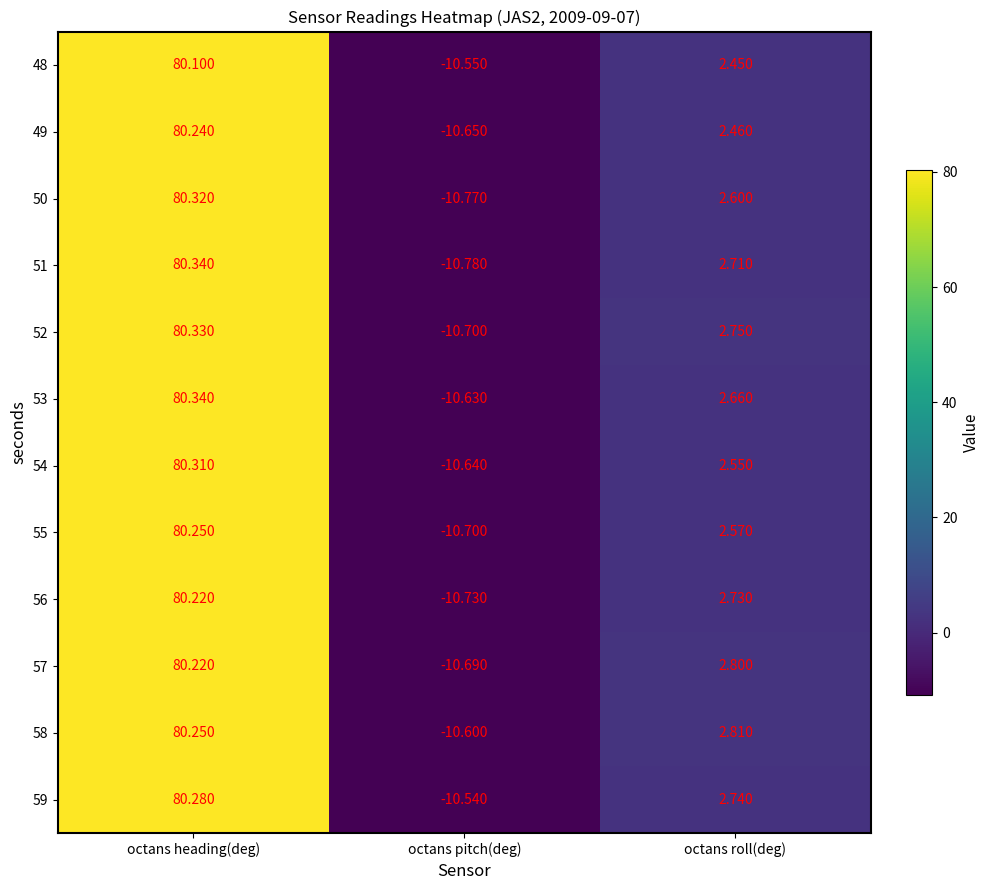

What is the minimum value shown in the chart?

-10.8